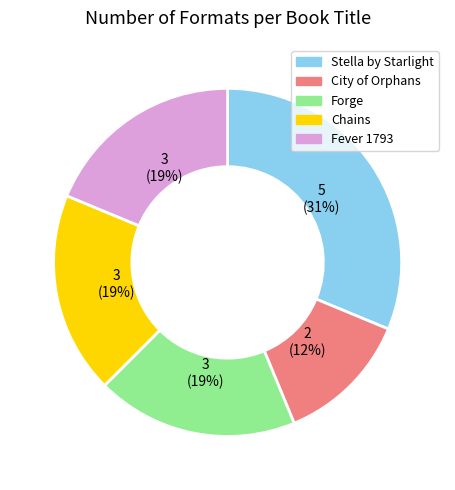

What percentage is the Forge slice, to the nearest percent?

19%